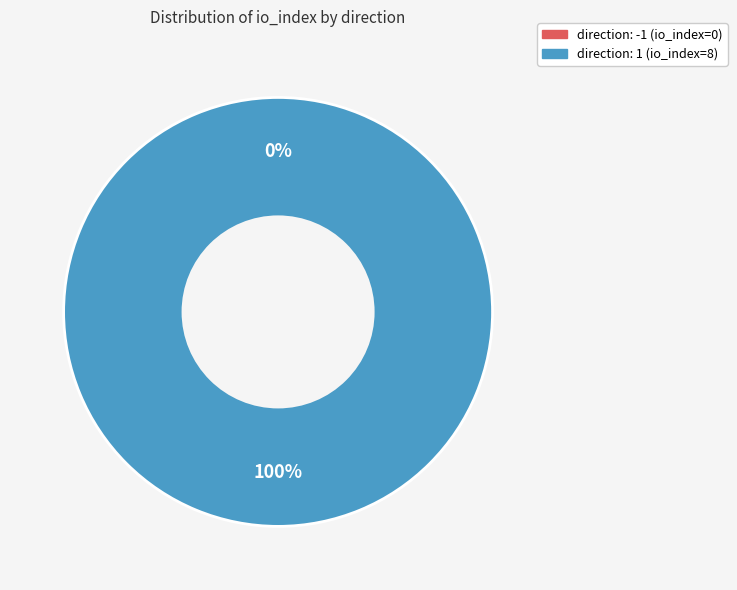

How many segments does this pie chart have?

2